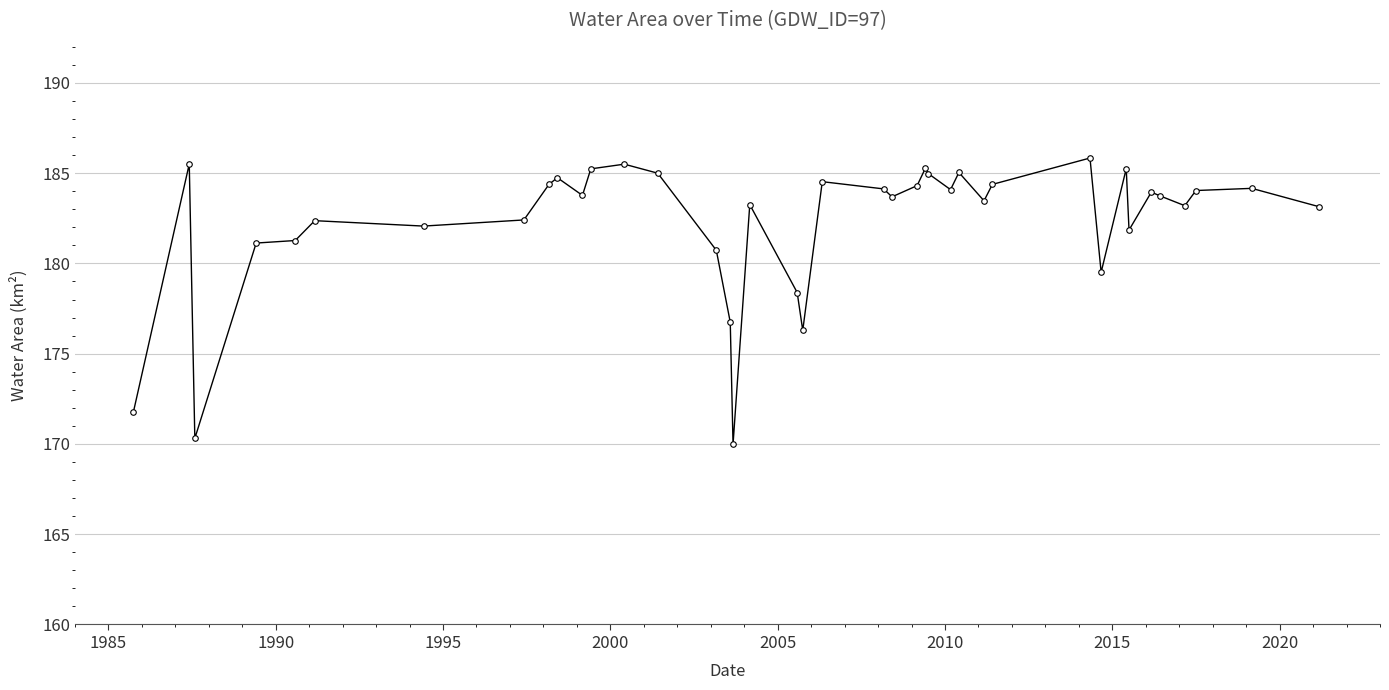

How many values are below 183?

14